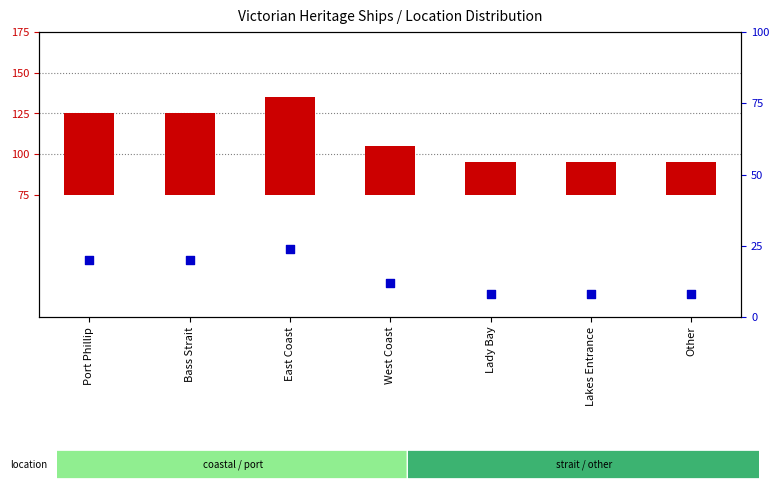

What is the total value across all series at Other?

28